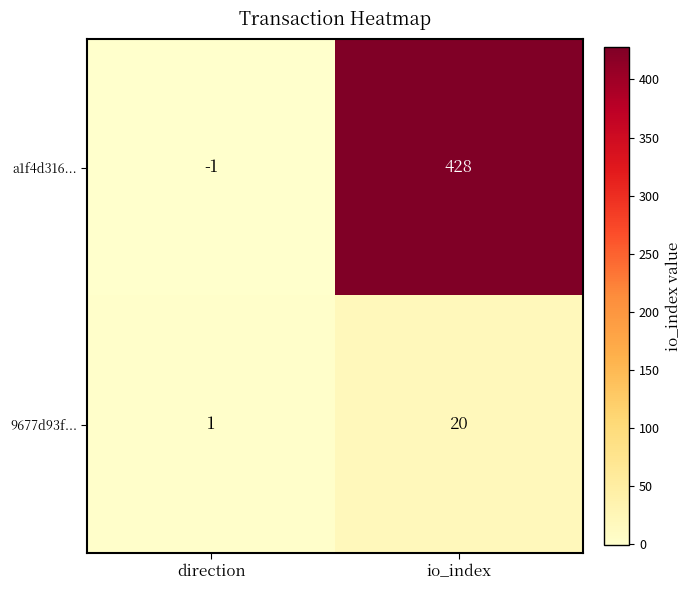

How many distinct data groups are displayed?

2